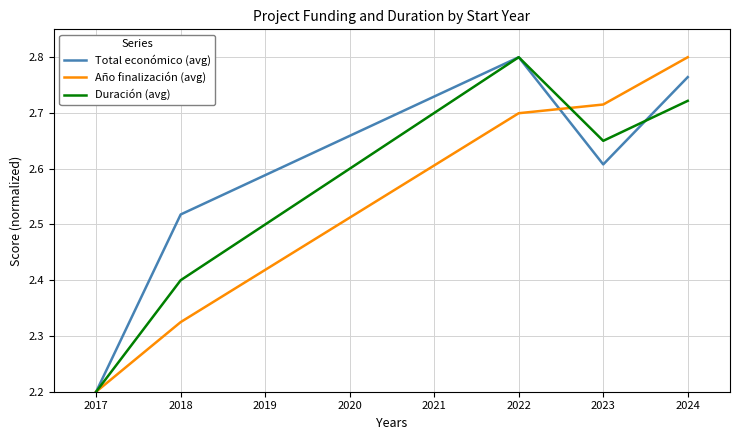

Rank the series at 2018 from highest to lowest value.

Total económico (avg), Duración (avg), Año finalización (avg)